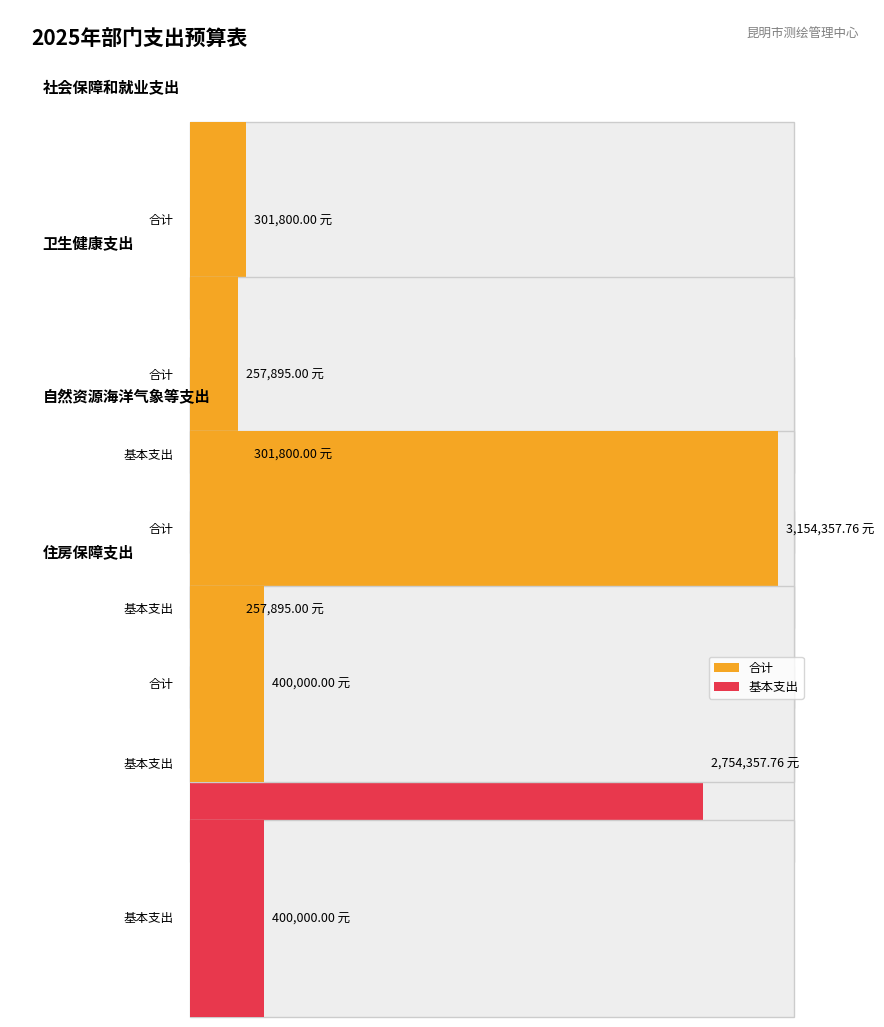

List the series in order of their overall mean, highest first.

合计, 基本支出